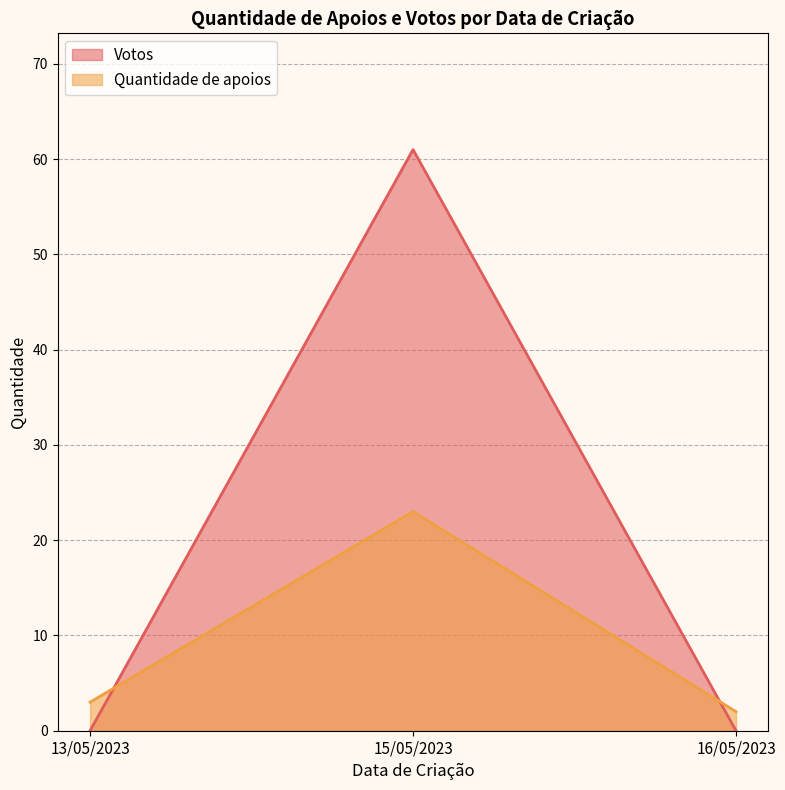

What position from the left is 15/05/2023?

2